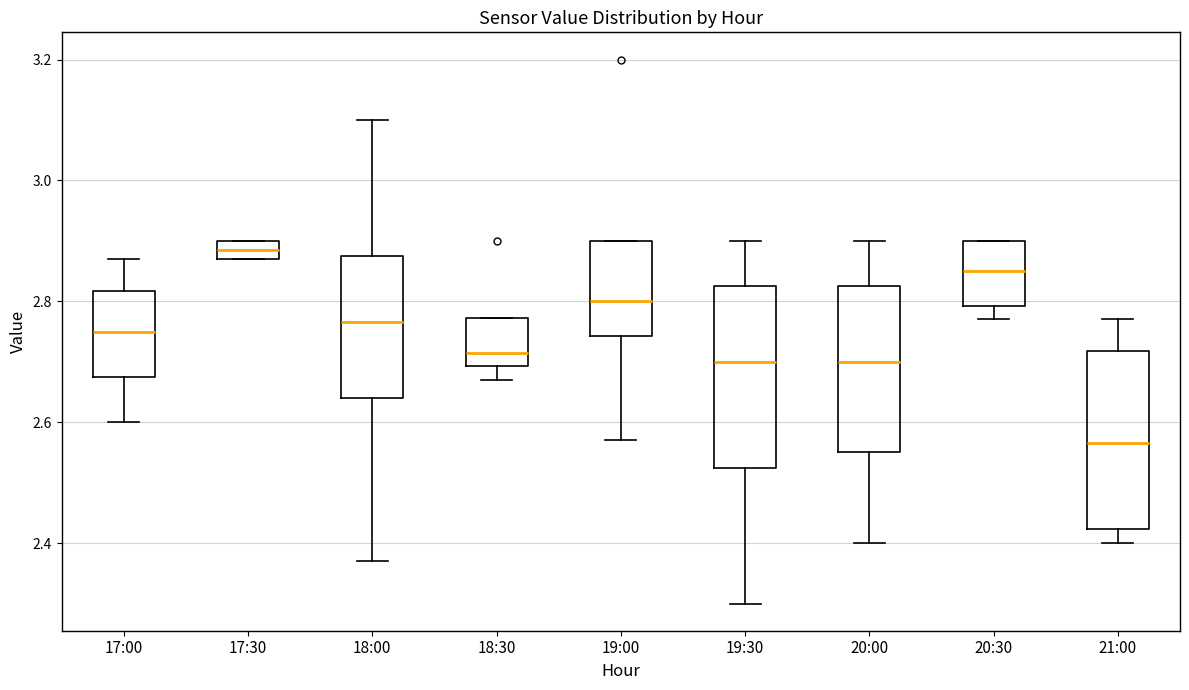

Which box has the lowest median line?

21:00